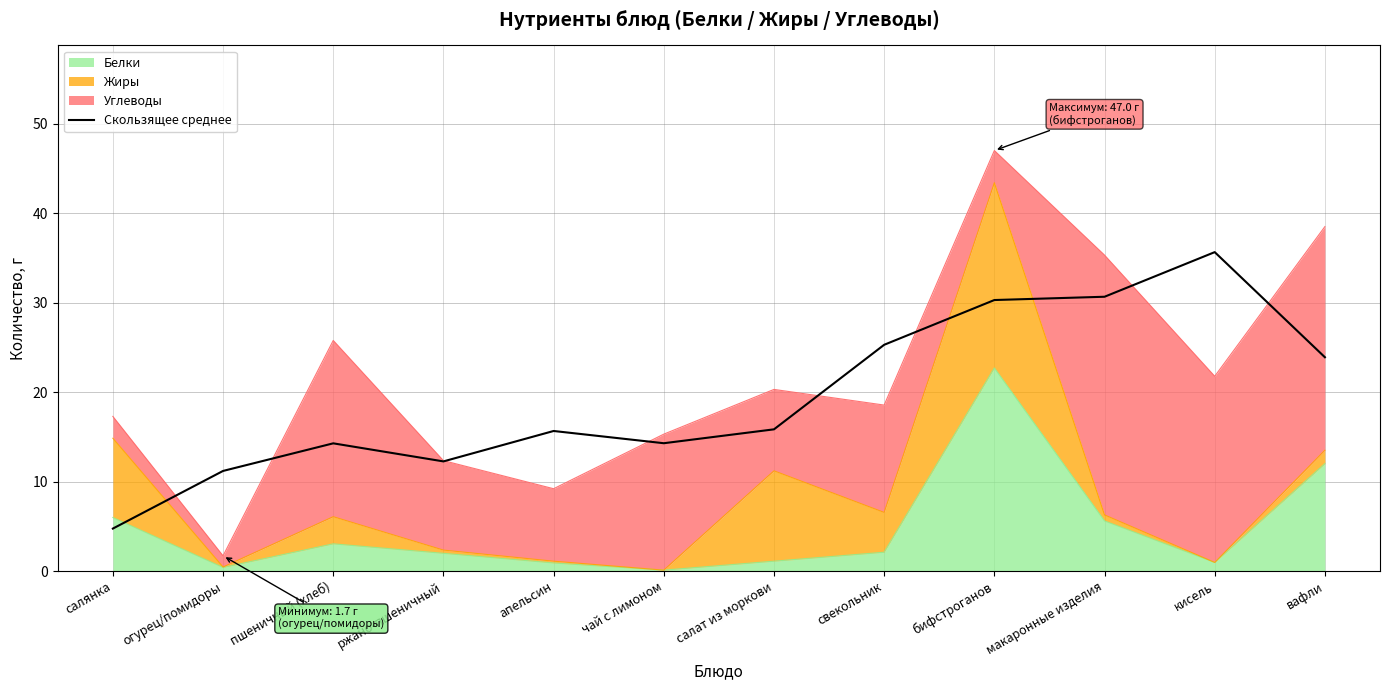

Reading right to left, what are all the values shown in this chart?

вафли=23.9	кисель=35.6	макаронные изделия=30.7	бифстроганов=30.3	свекольник=25.3	салат из моркови=15.8	чай с лимоном=14.3	апельсин=15.7	ржано-пшеничный=12.3	пшеничный (хлеб)=14.3	огурец/помидоры=11.2	салянка=4.7